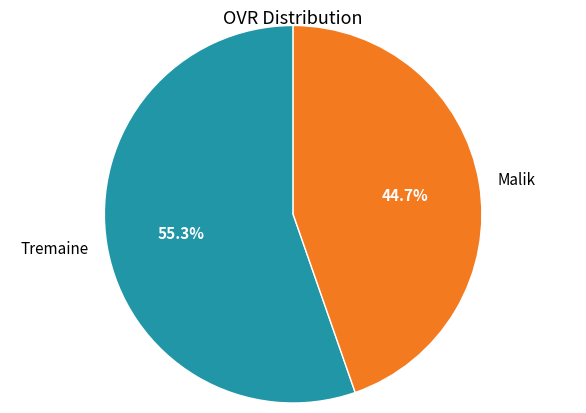

Between Tremaine and Malik, which is larger?

Tremaine